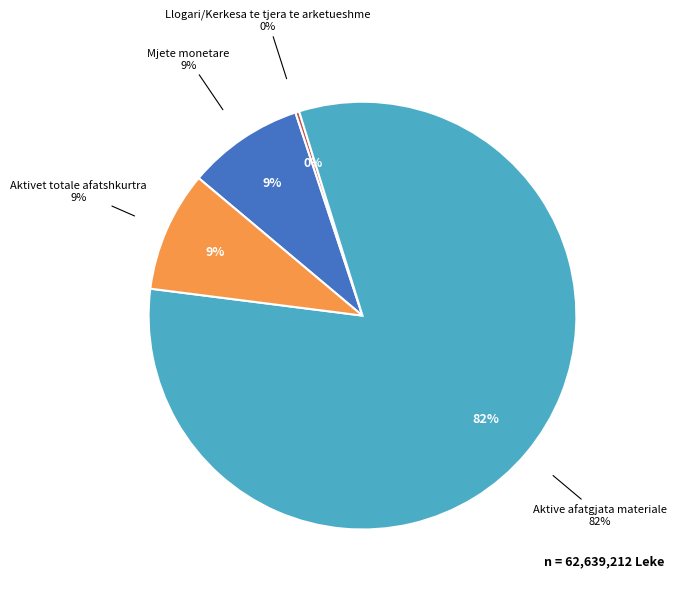

To the nearest percent, what portion does Aktive afatgjata materiale represent?

82%